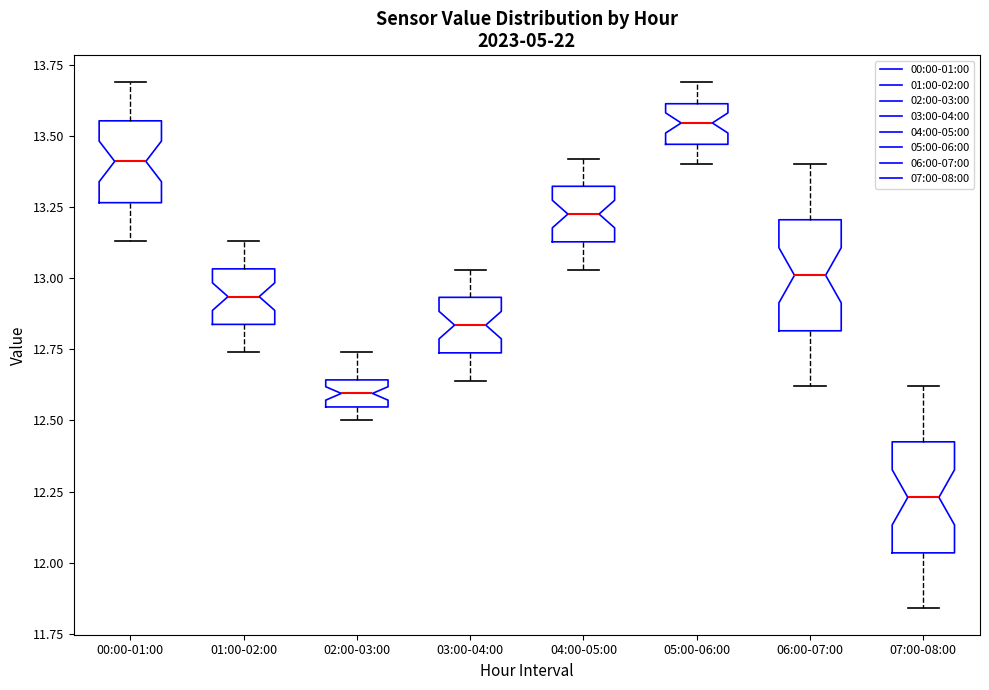

Where is the upper edge of the box for 01:00-02:00 on the y-axis? The values are not printed on the chart, so give them approximately, as read against the axis.

13.05